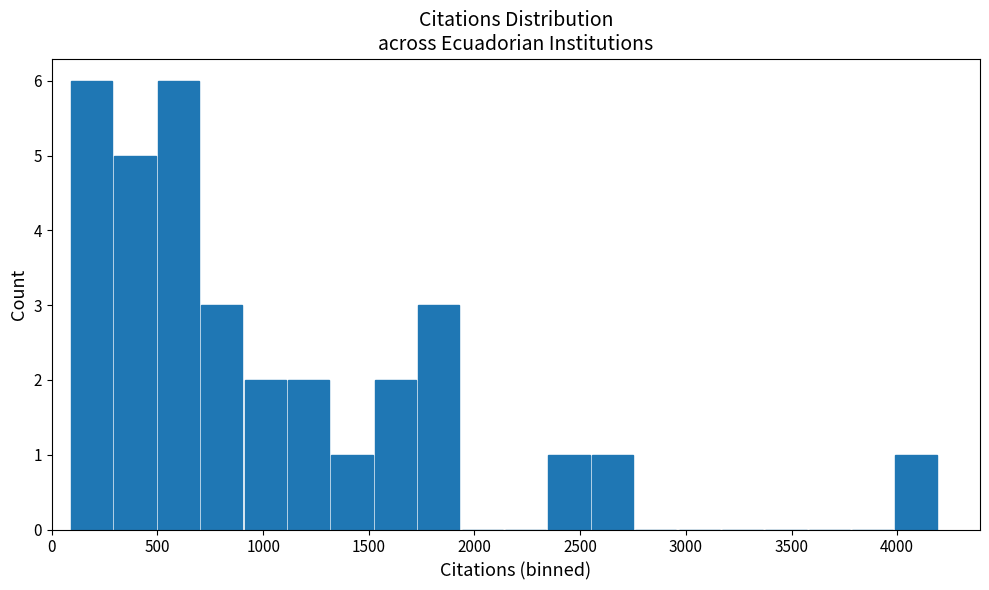

Reading left to right, list every bar in this chart as the range it spans on the x-axis followed by its height. Neither the bar edges nor the heights are printed on the chart, so give them approximately, as read against the axes.

100 to 300: 6
300 to 500: 5
500 to 700: 6
700 to 900: 3
900 to 1100: 2
1100 to 1300: 2
1300 to 1500: 1
1500 to 1750: 2
1750 to 1950: 3
1950 to 2150: 0
2150 to 2350: 0
2350 to 2550: 1
2550 to 2750: 1
2750 to 2950: 0
2950 to 3150: 0
3150 to 3350: 0
3350 to 3600: 0
3600 to 3800: 0
3800 to 4000: 0
4000 to 4200: 1